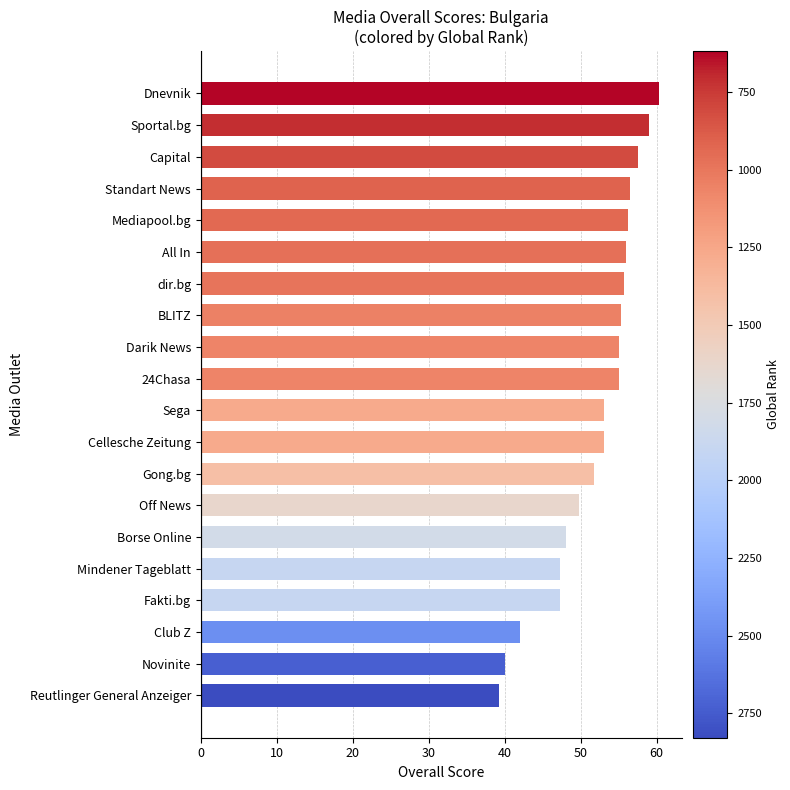

What position from the top is All In?

6